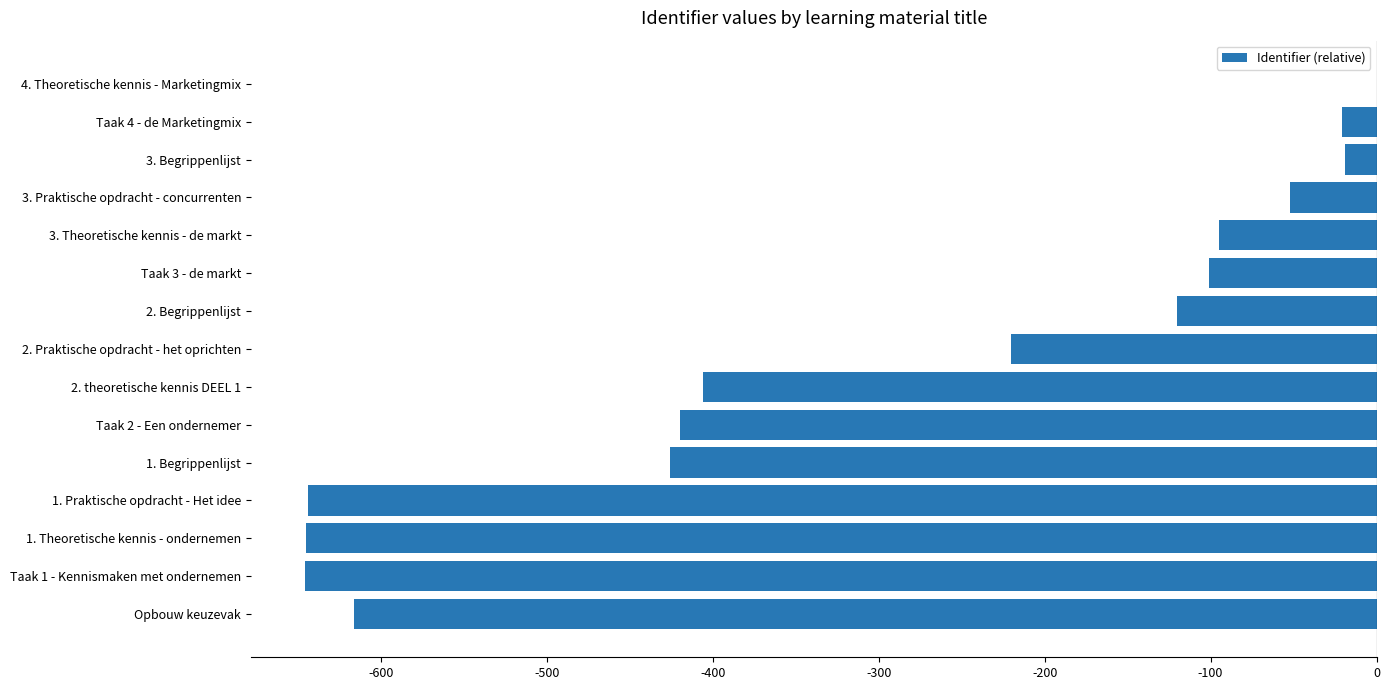

What is the change in value from 1. Theoretische kennis - ondernemen to Taak 2 - Een ondernemer?

+225